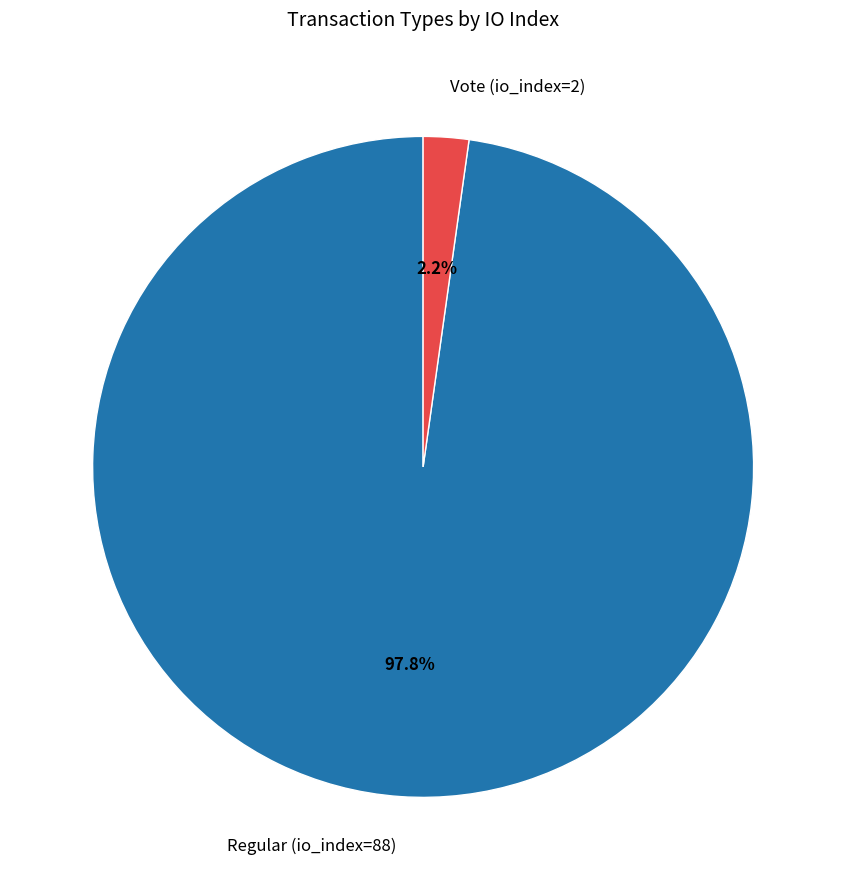

To the nearest percent, what portion does Vote (io_index=2) represent?

2%